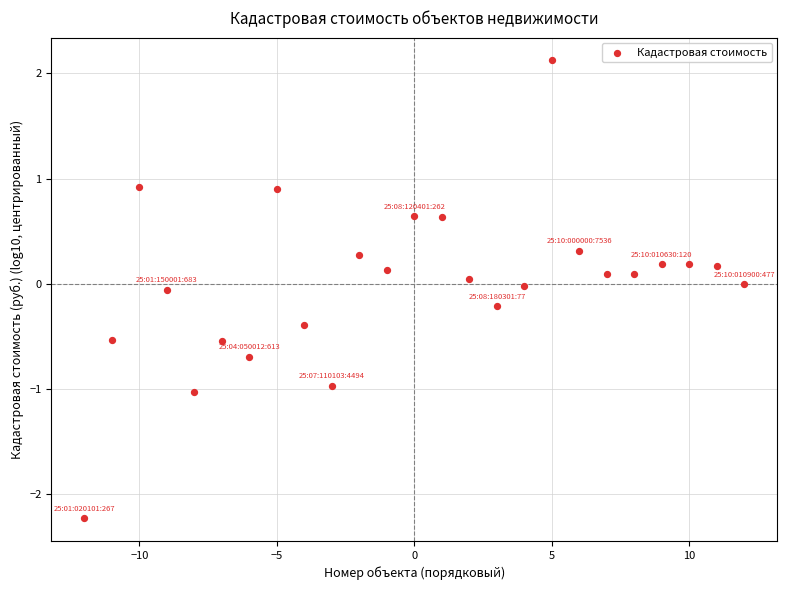

What is the range of X values (max minus min)?

24.0